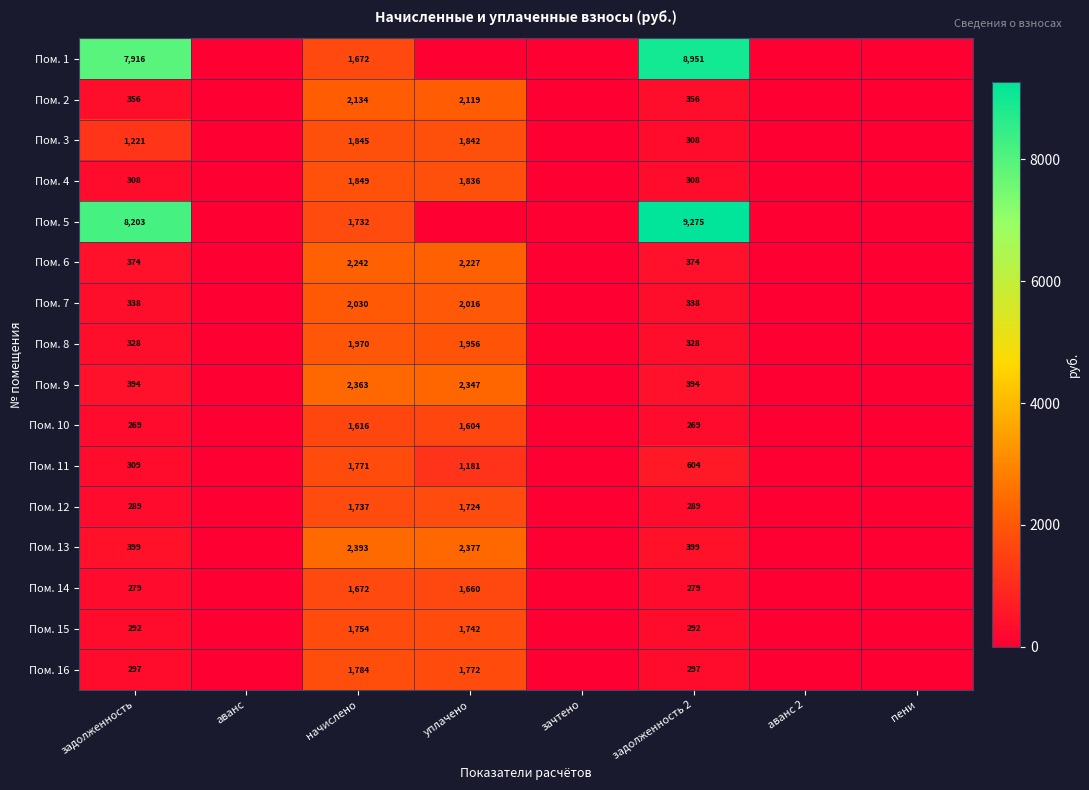

What is the total value across all series at задолженность 2?

23061